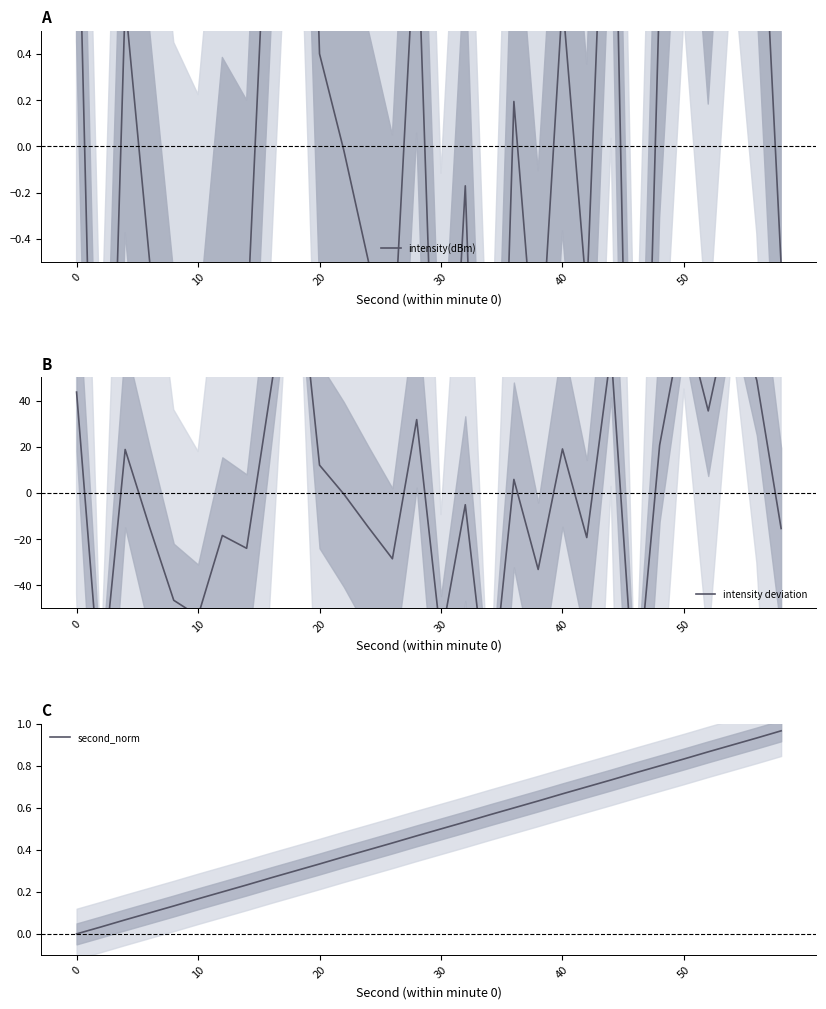

Is it true that second_norm equals 0.3 at 10?

False